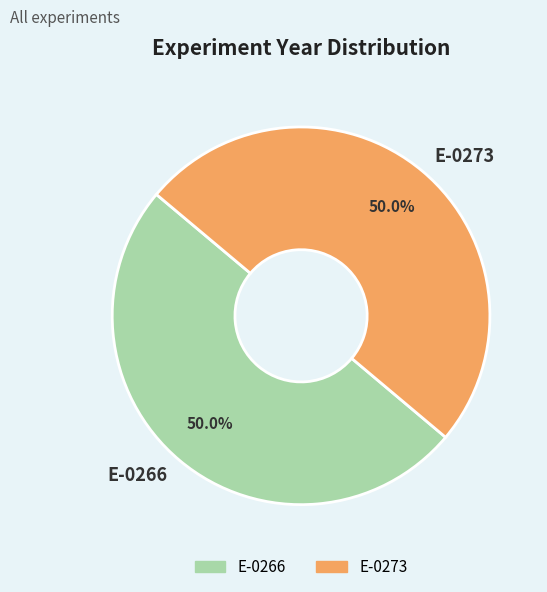

Combined, do E-0273 and E-0266 account for over 50%?

Yes